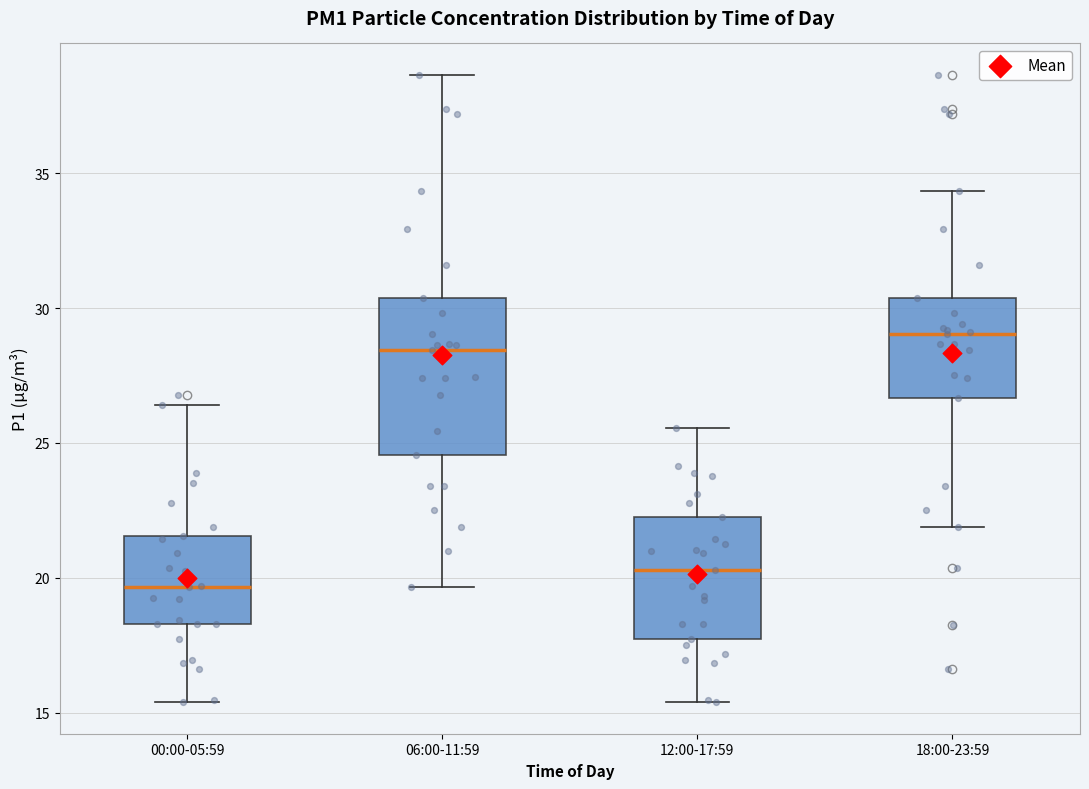

Comparing the boxes themselves (not the whiskers), which one is the tallest?

06:00-11:59